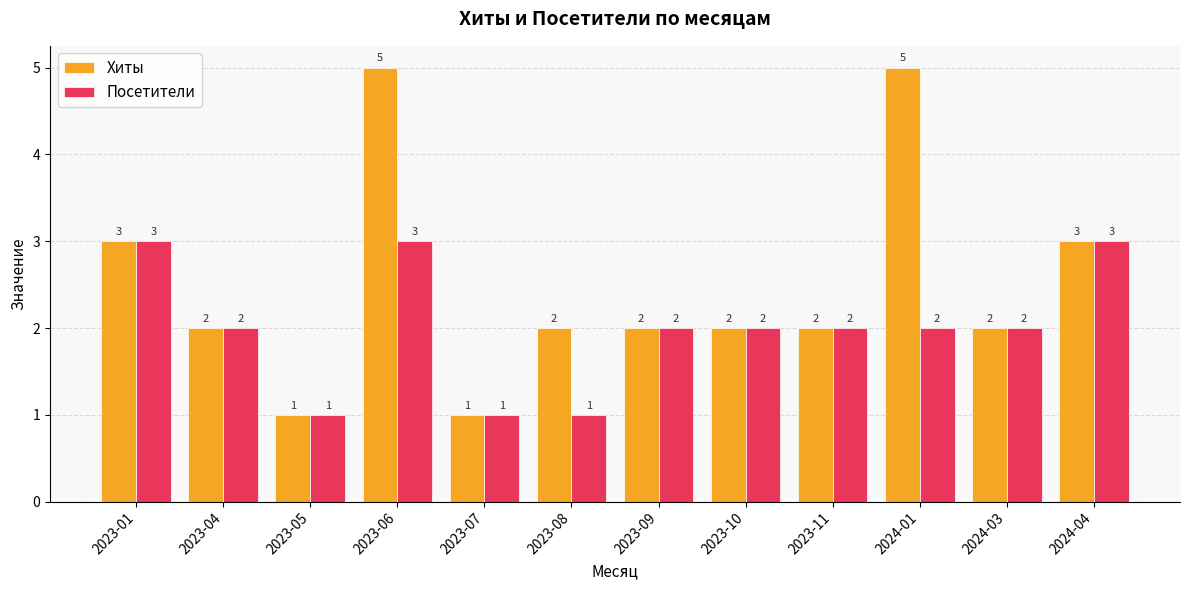

List the series in order of their overall mean, highest first.

Хиты, Посетители